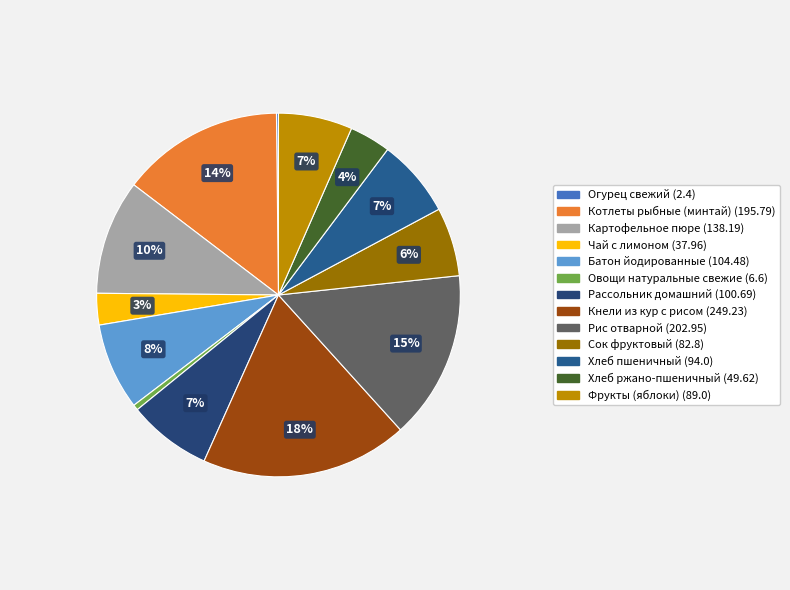

Does any single category account for the majority?

No